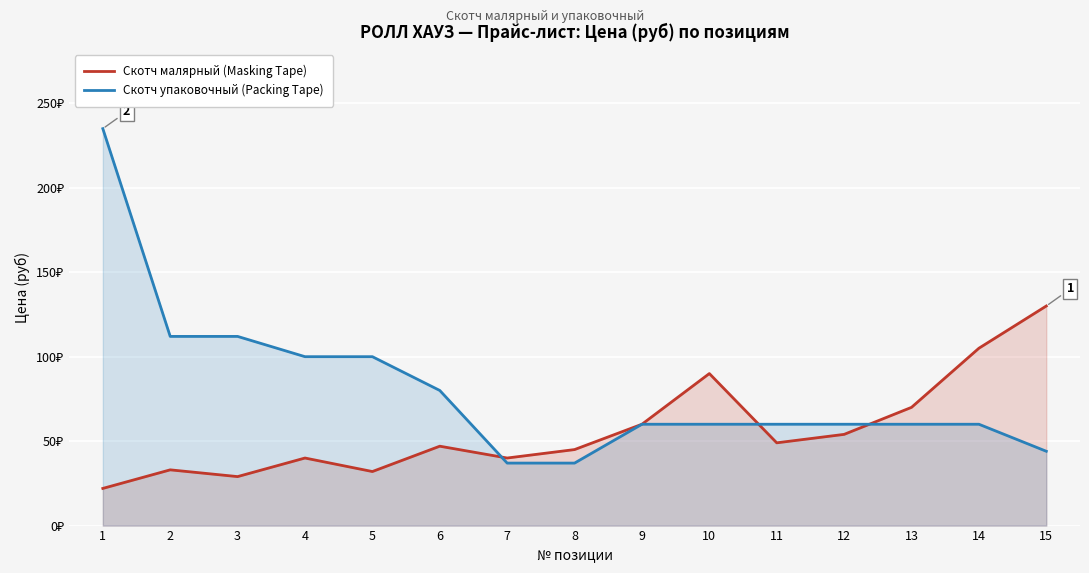

True or false: Скотч упаковочный (Packing Tape) has a value of 80 at 6.

True